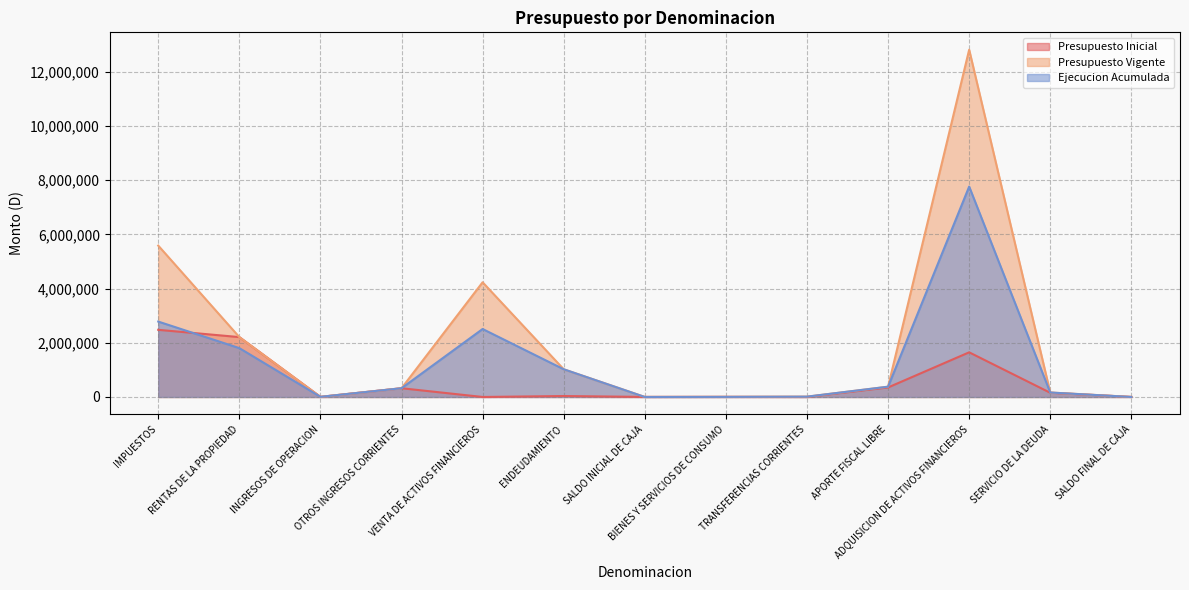

What are all the series names shown in the legend?

Presupuesto Inicial, Presupuesto Vigente, Ejecucion Acumulada